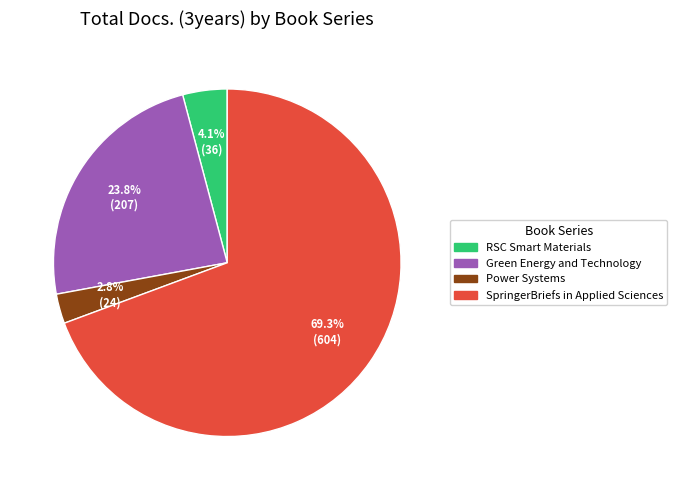

To the nearest percent, what percentage of the pie is Green Energy and Technology?

24%